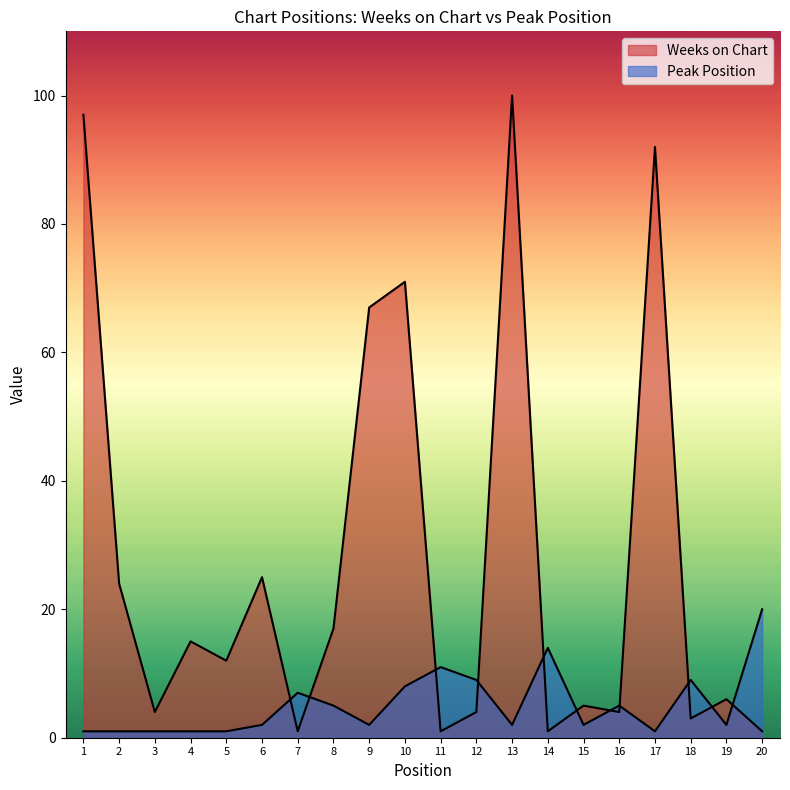

After their last crossing, which series has the higher values: Weeks on Chart or Peak Position?

Peak Position